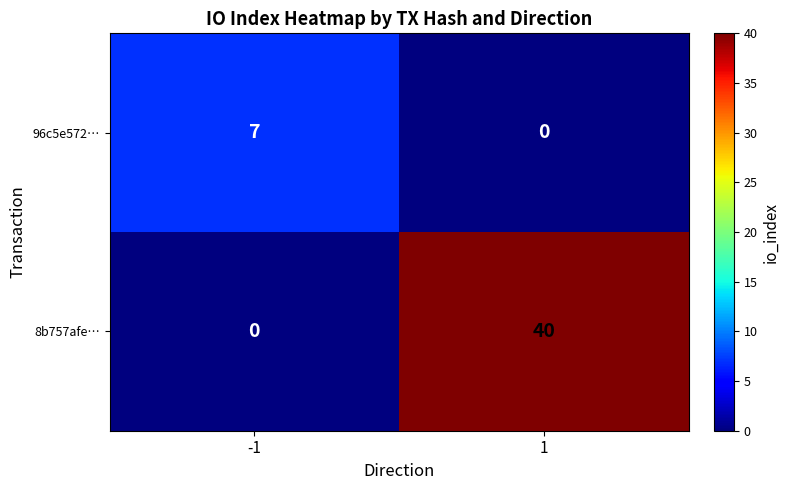

What is the sum of the 96c5e572… values at -1 and 1?

7